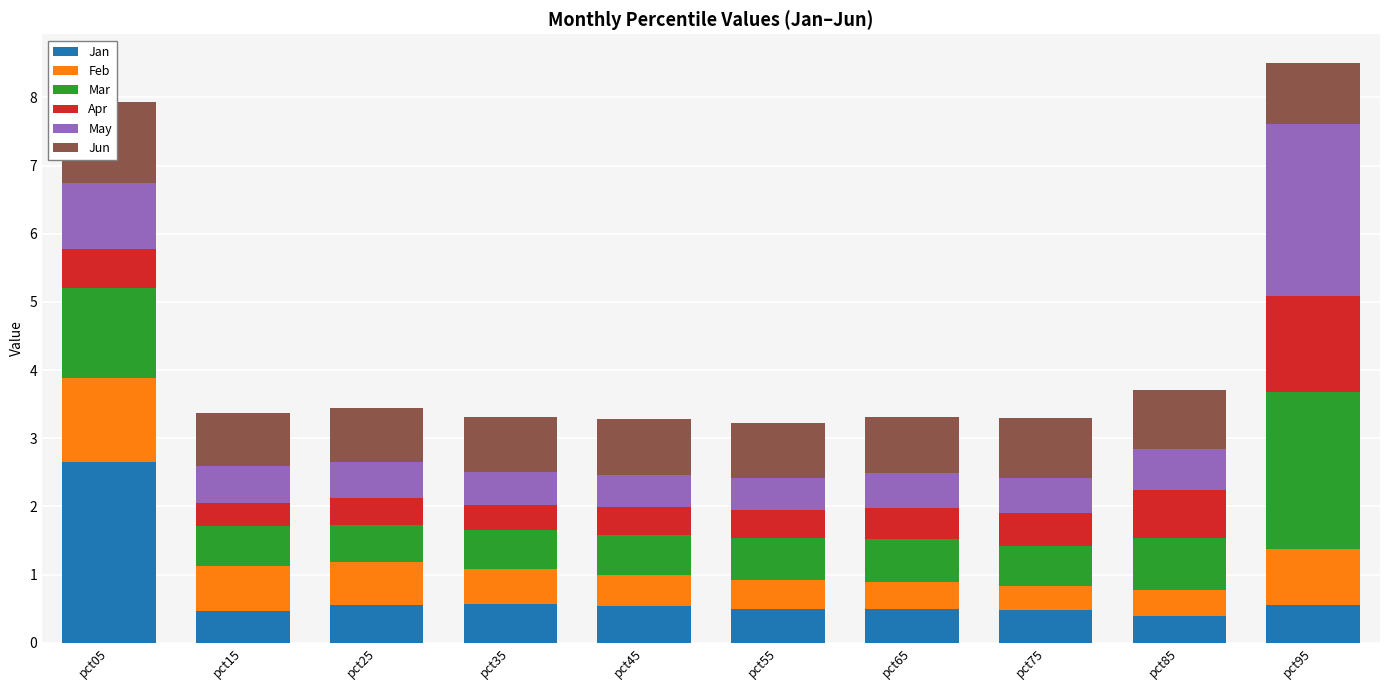

At which category does the chart reach its minimum across all series?

pct15